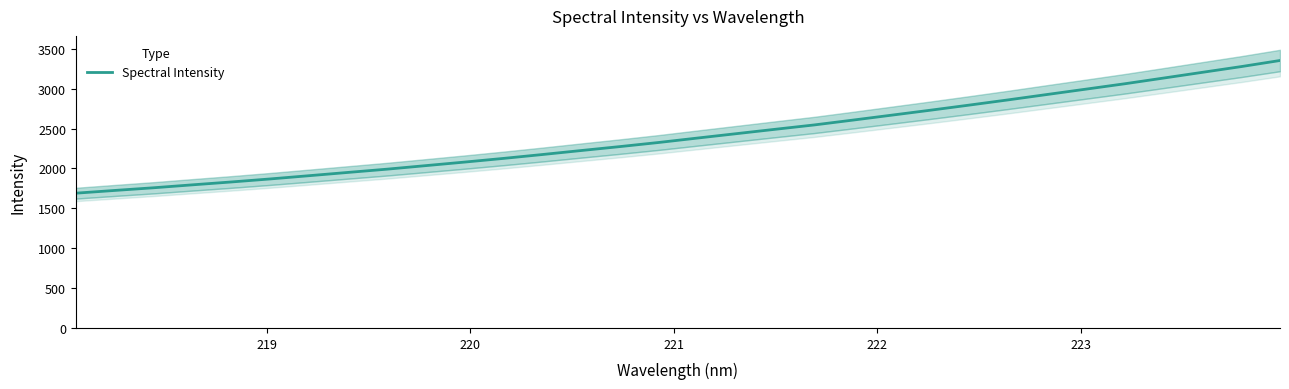

What is the difference between the second highest and minimum values?

1586.9